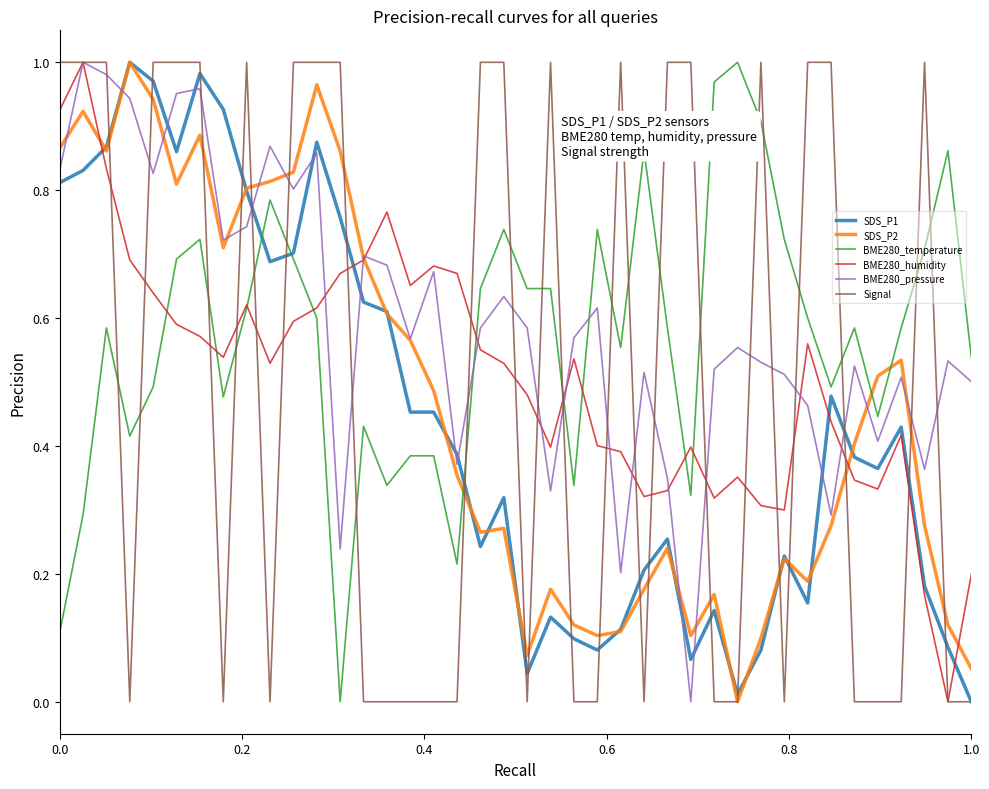

True or false: BME280_pressure and SDS_P1 intersect in this chart.

True